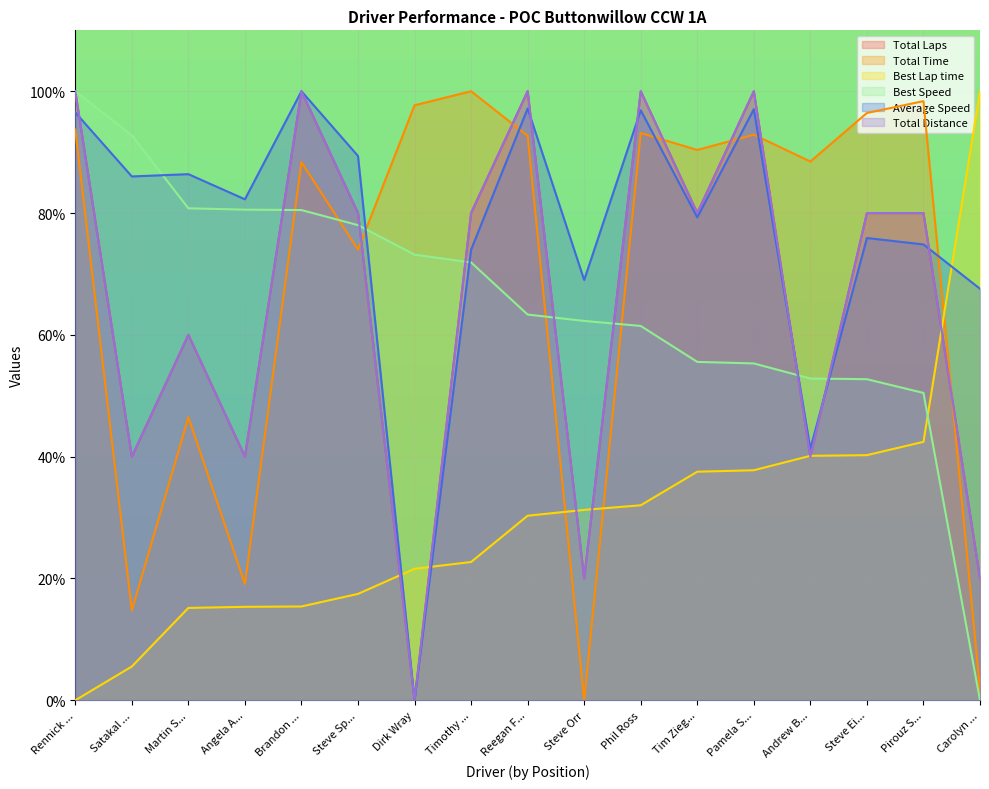

How many data points in Average Speed are less than 82?

8